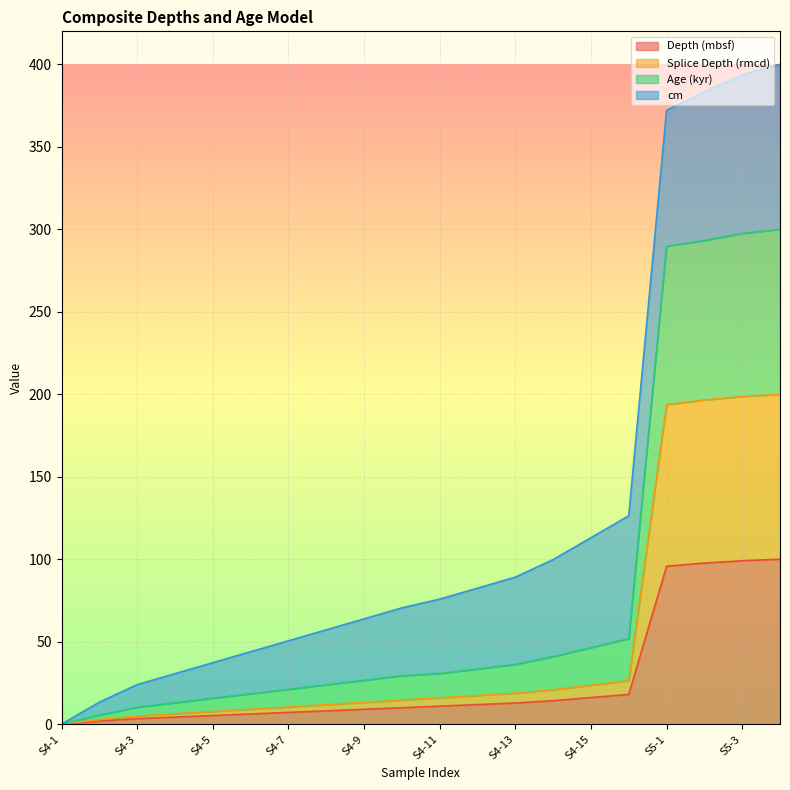

What position from the left is S4-5?

5